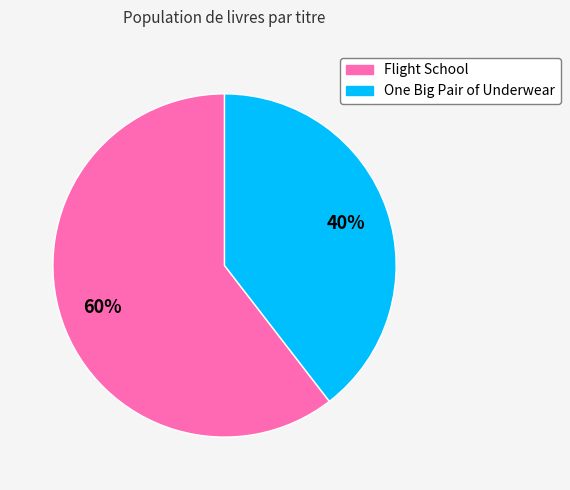

Which slice is the smallest?

One Big Pair of Underwear